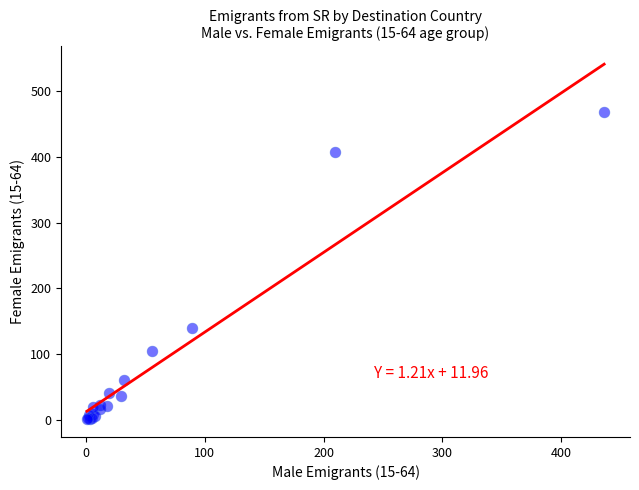

What Y value in the scatter plot is closest to 234?

139